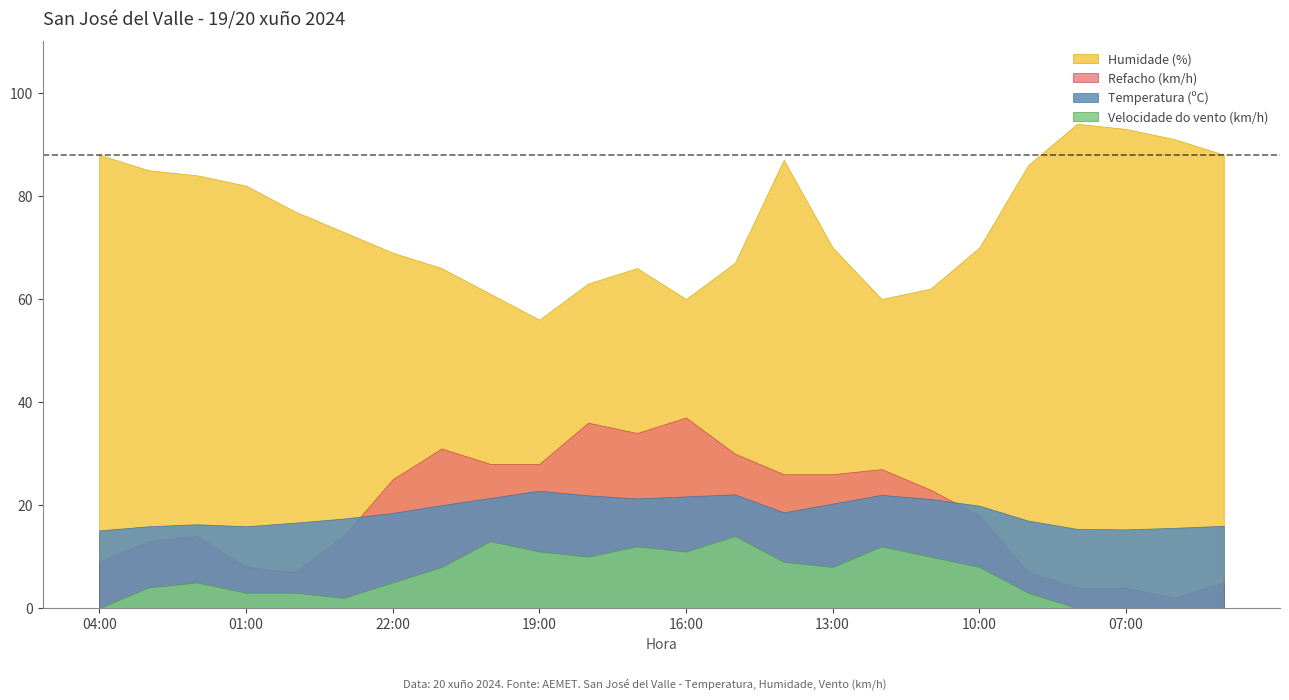

Where is Humidade (%) nearest to the value 75?

00:00